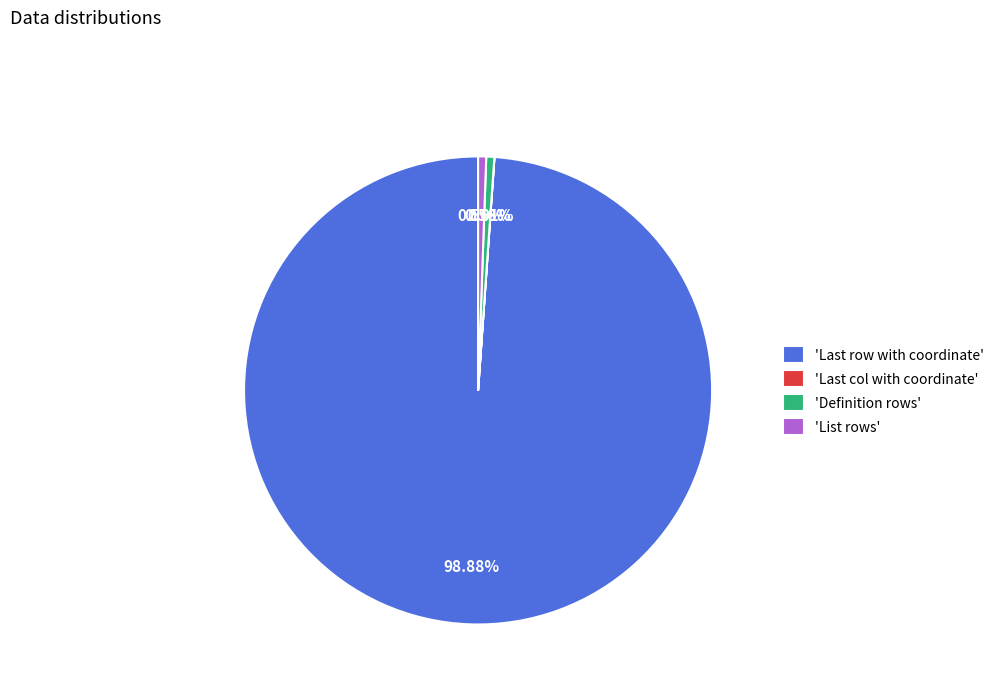

Which category has the biggest portion of the pie?

'Last row with coordinate'